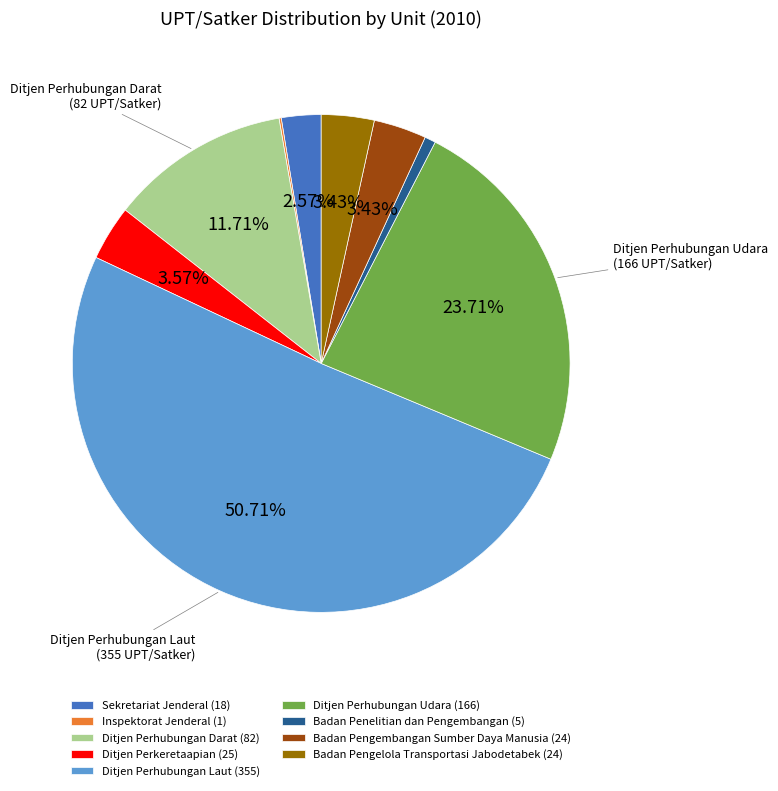

Is Ditjen Perhubungan Udara (166) the majority of the pie?

No